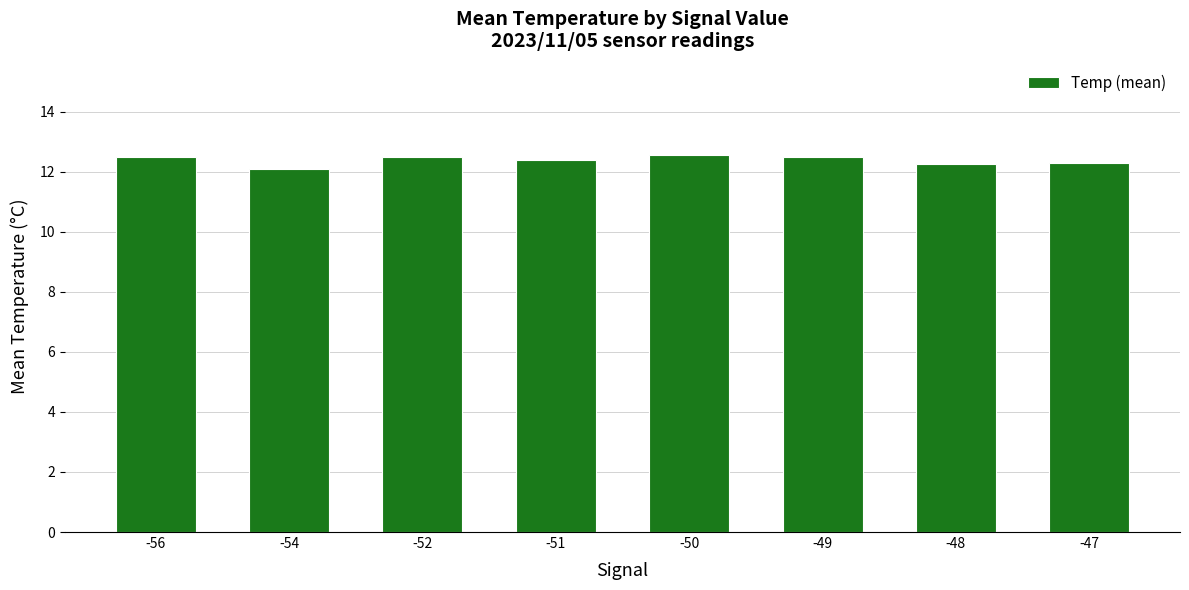

The value at -54 is 12.1. True or false?

True